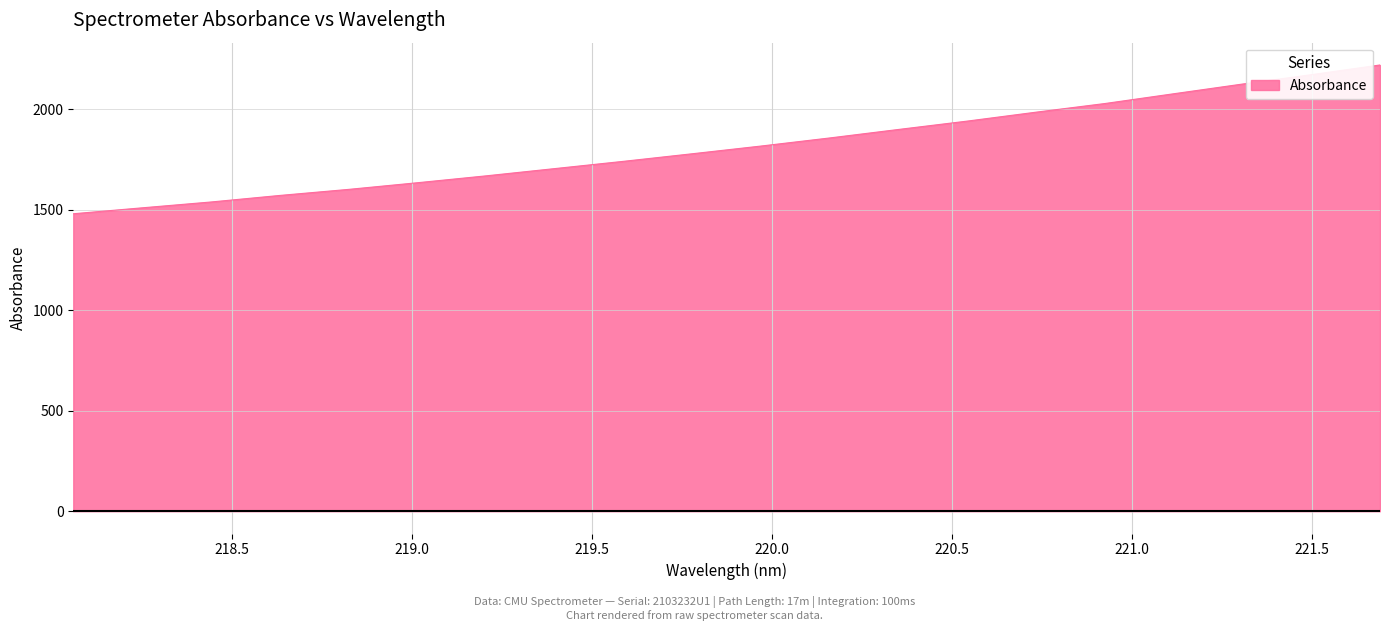

What is the difference between the maximum and minimum values?

740.5